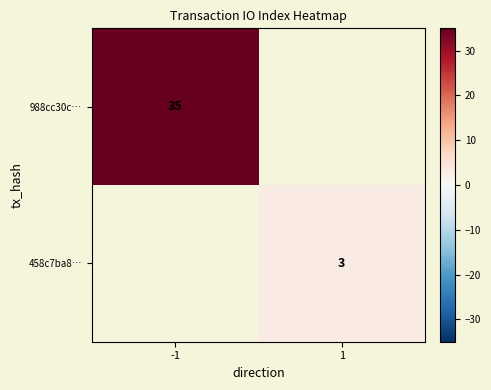

Is it true that 458c7ba8… equals 3 at 1?

True